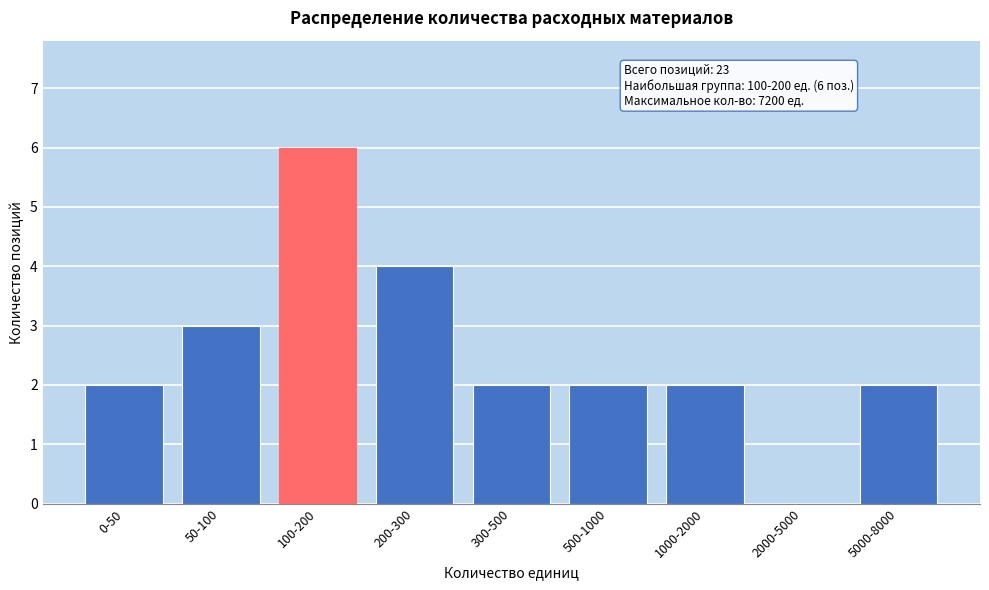

Reading right to left, what are all the values shown in this chart?

5000-8000=2	2000-5000=0	1000-2000=2	500-1000=2	300-500=2	200-300=4	100-200=6	50-100=3	0-50=2